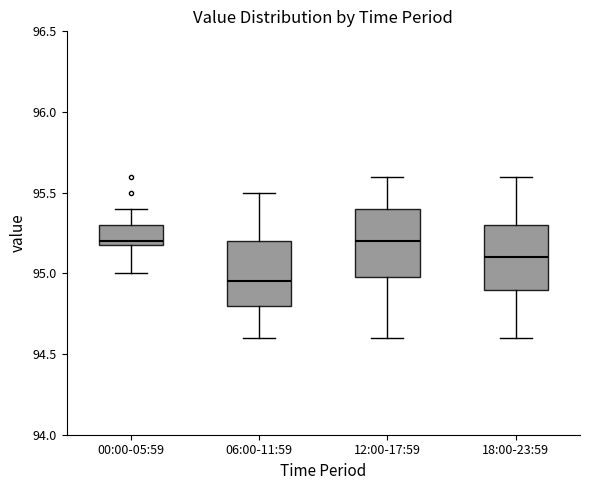

Where does the upper whisker of the box for 00:00-05:59 end on the y-axis? The values are not printed on the chart, so give them approximately, as read against the axis.

95.40